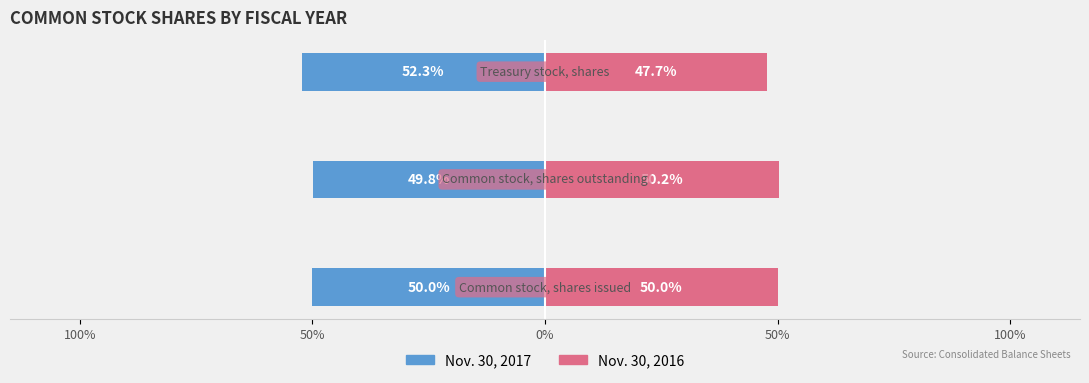

Which series has the largest range (max minus min)?

Nov. 30, 2016